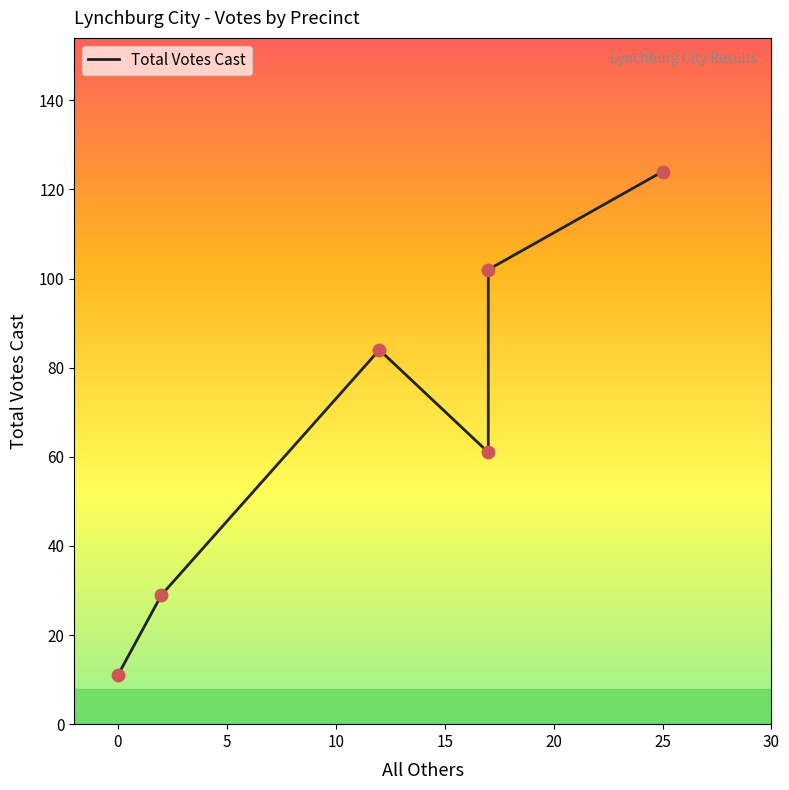

What is the change in value from 17 to 17?

-41